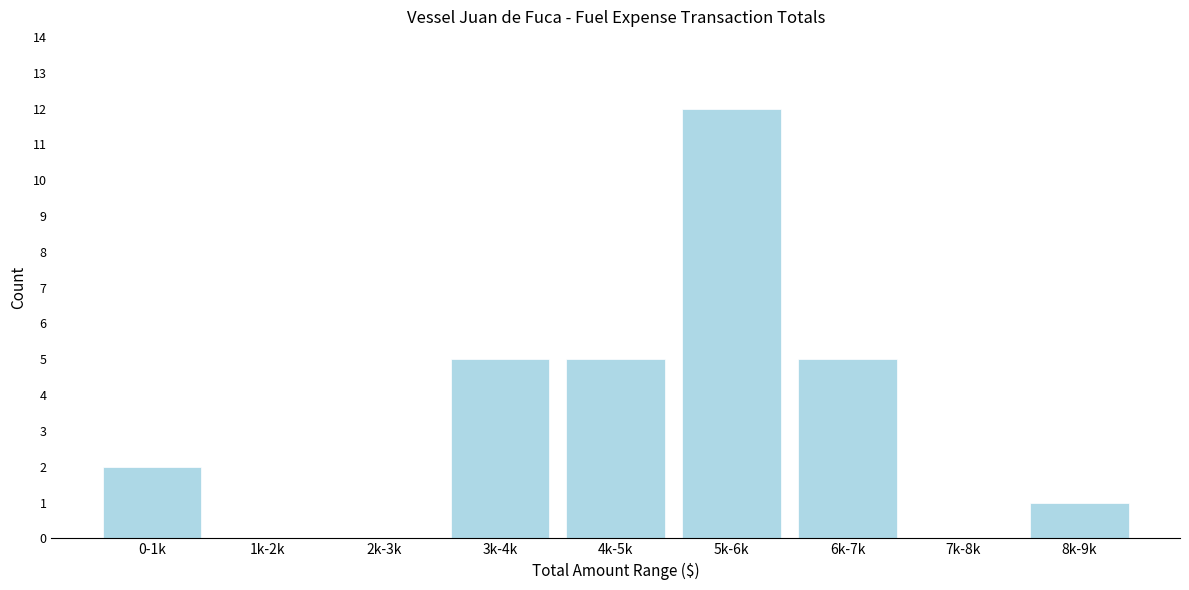

Reading right to left, what are all the values shown in this chart?

8k-9k=1	7k-8k=0	6k-7k=5	5k-6k=12	4k-5k=5	3k-4k=5	2k-3k=0	1k-2k=0	0-1k=2